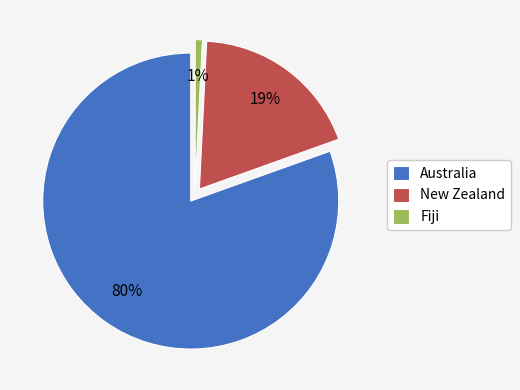

Is it true that Australia is 66% of the pie?

False